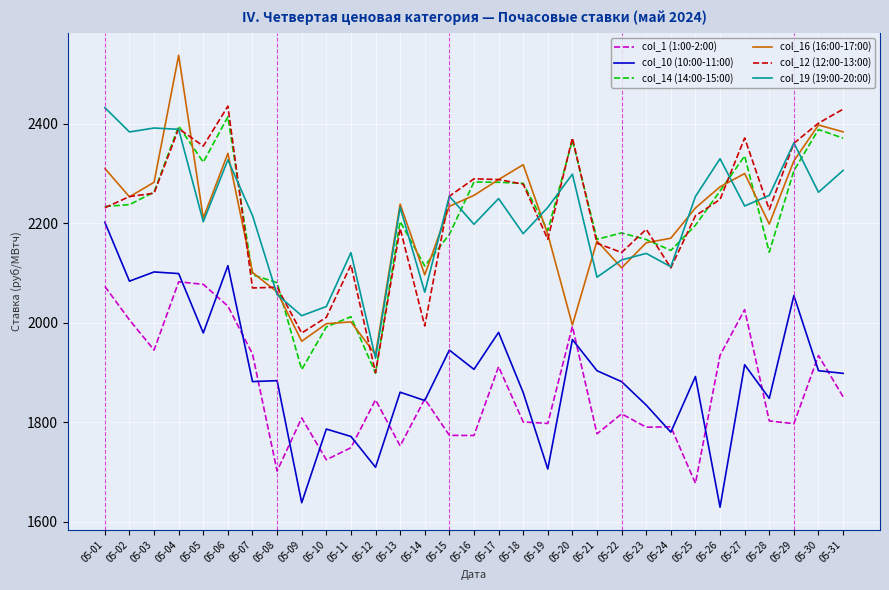

What is the maximum value shown in the chart?

2537.1